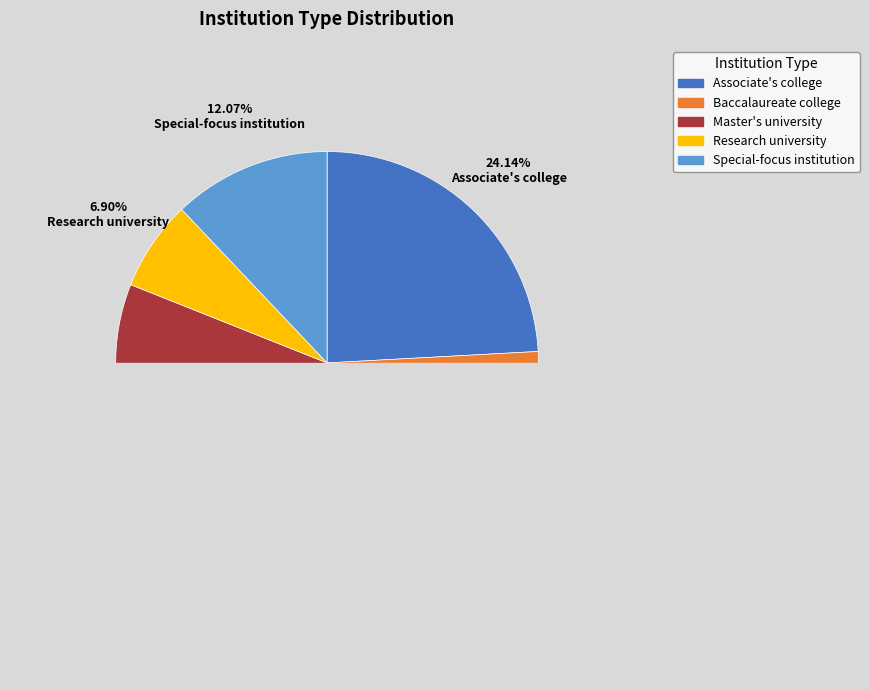

Count the number of slices in the pie.

5